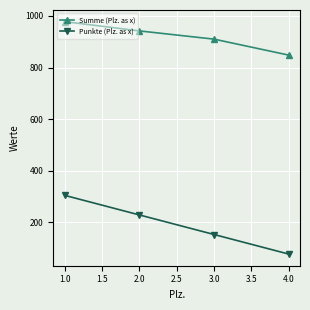

What are all the series names shown in the legend?

Summe (Plz. as x), Punkte (Plz. as x)